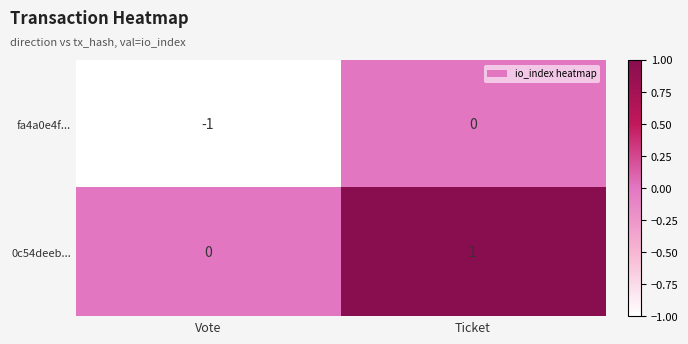

The fa4a0e4f... series shows 0 at Ticket. True or false?

True